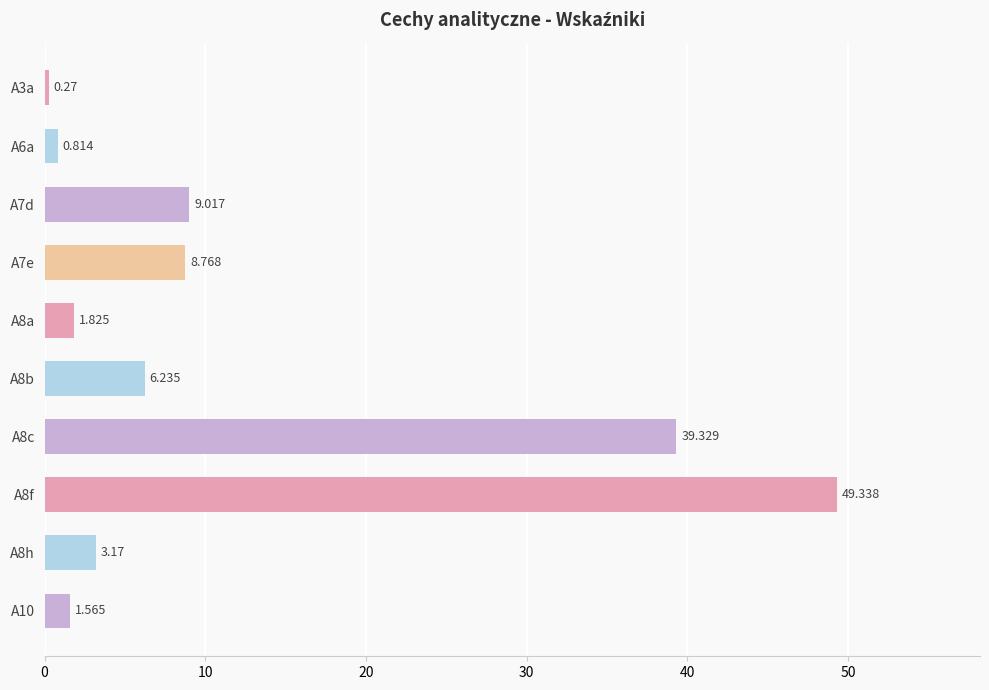

How many bars are there in total?

10